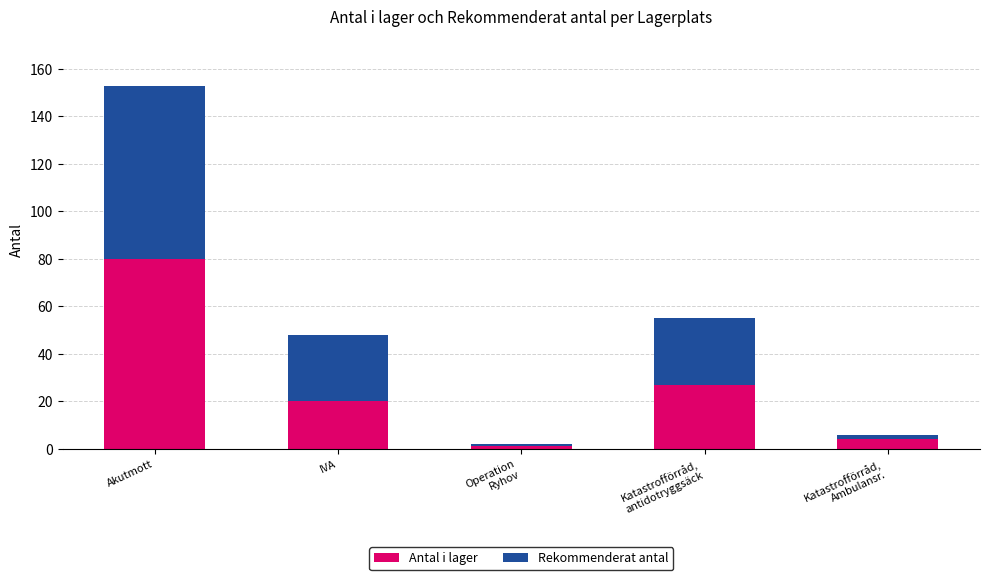

At which label does Antal i lager first exceed 20?

Akutmott